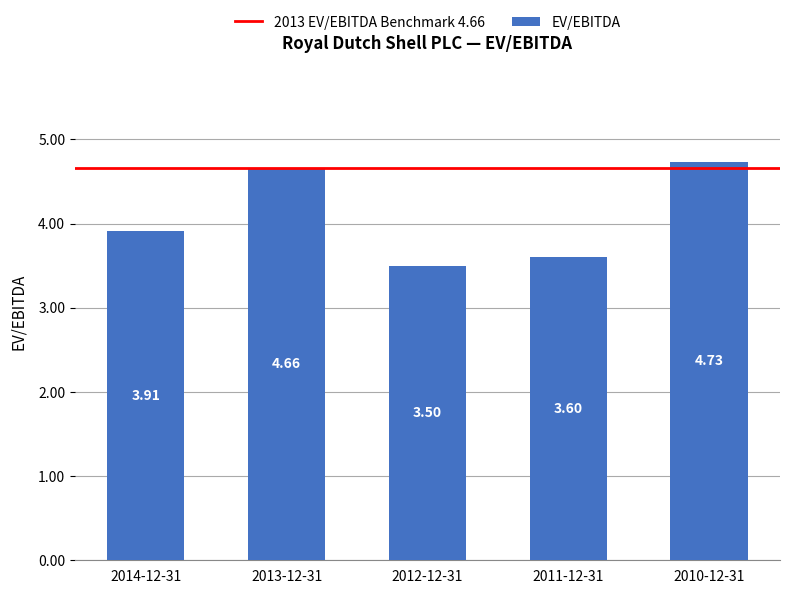

Which category has the lowest value across all series?

2012-12-31